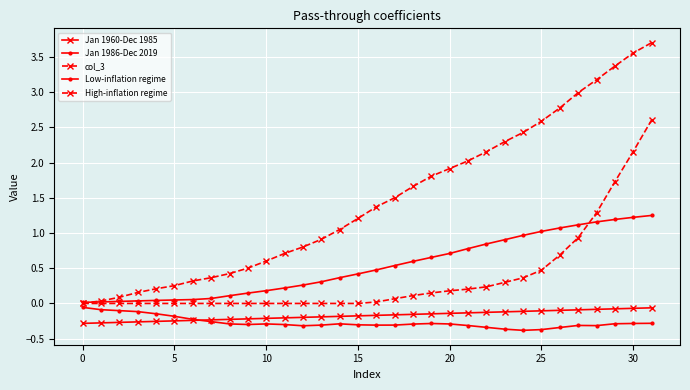

List the series in order of their peak value, highest first.

High-inflation regime, col_3, Jan 1986-Dec 2019, Low-inflation regime, Jan 1960-Dec 1985